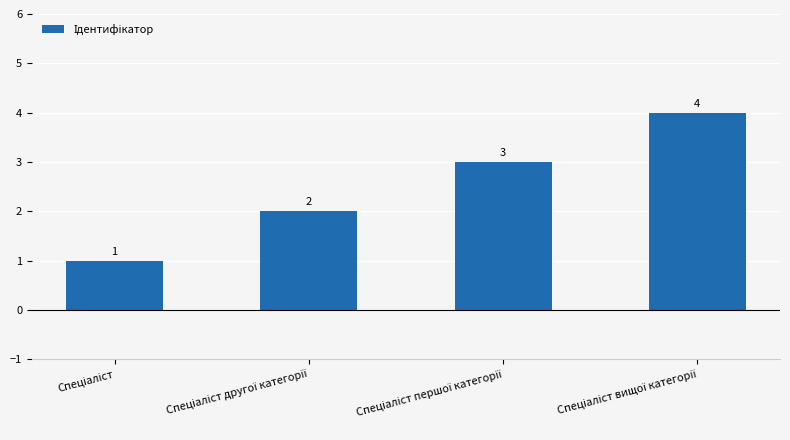

What is the value of the 2nd bar from the left?

2